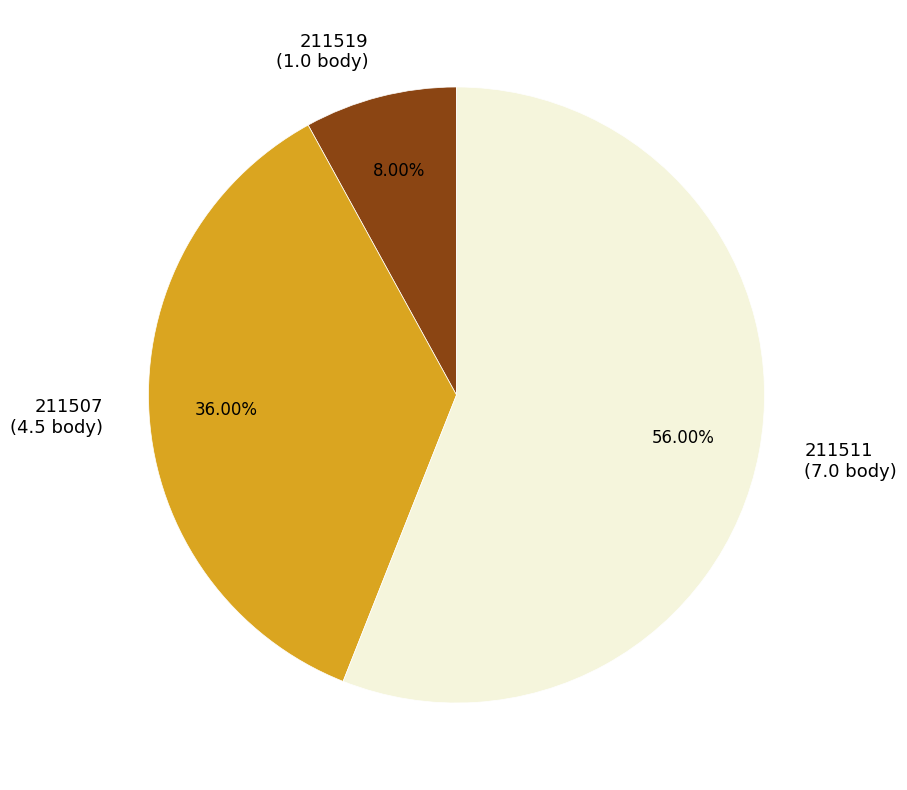

What is the ratio of the value at 211511 (7.0 body) to the value at 211507 (4.5 body)?

1.6